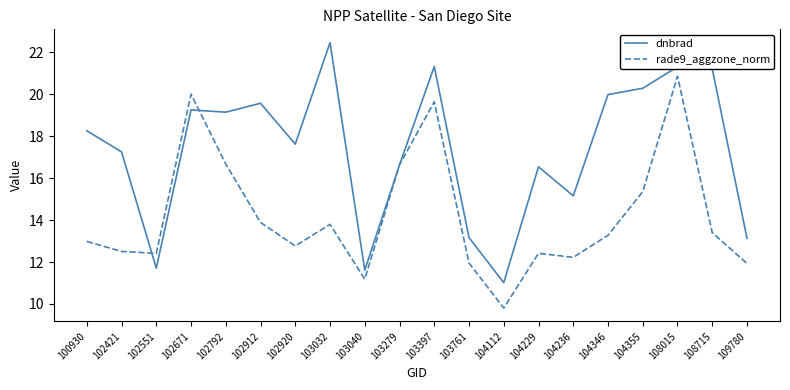

What is the difference between the dnbrad values at 102671 and 102912?

0.3